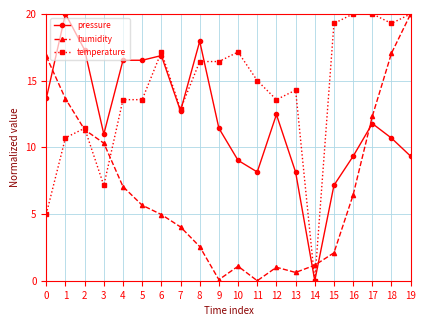

True or false: pressure has more than 1 interior local peaks.

True